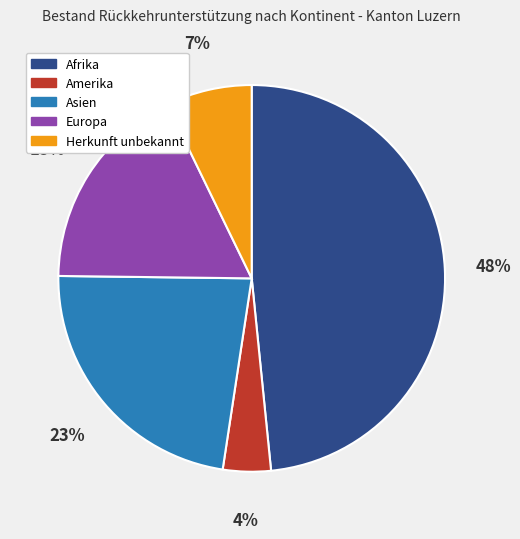

Which slice is the largest?

Afrika